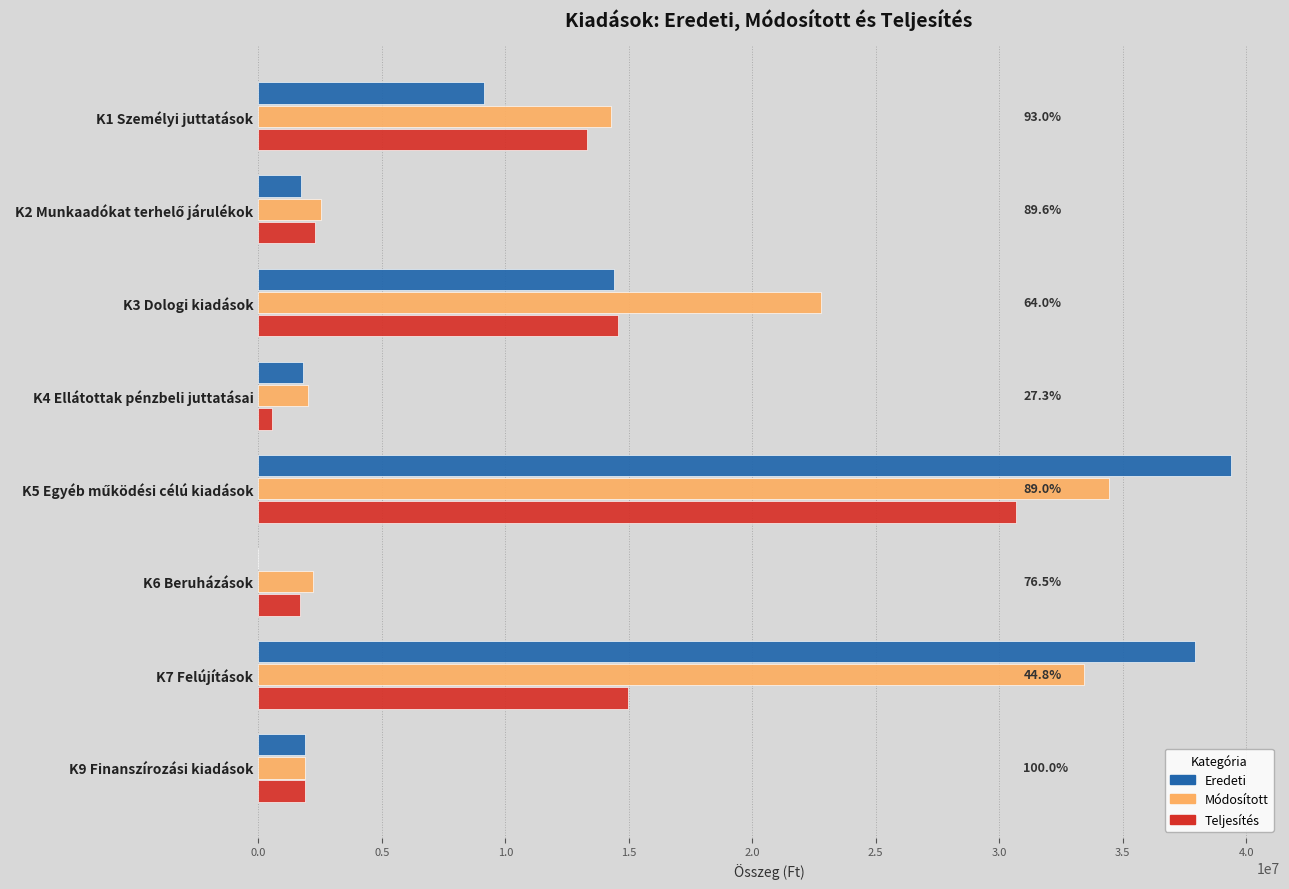

Which series has the largest total across all categories?

Módosított